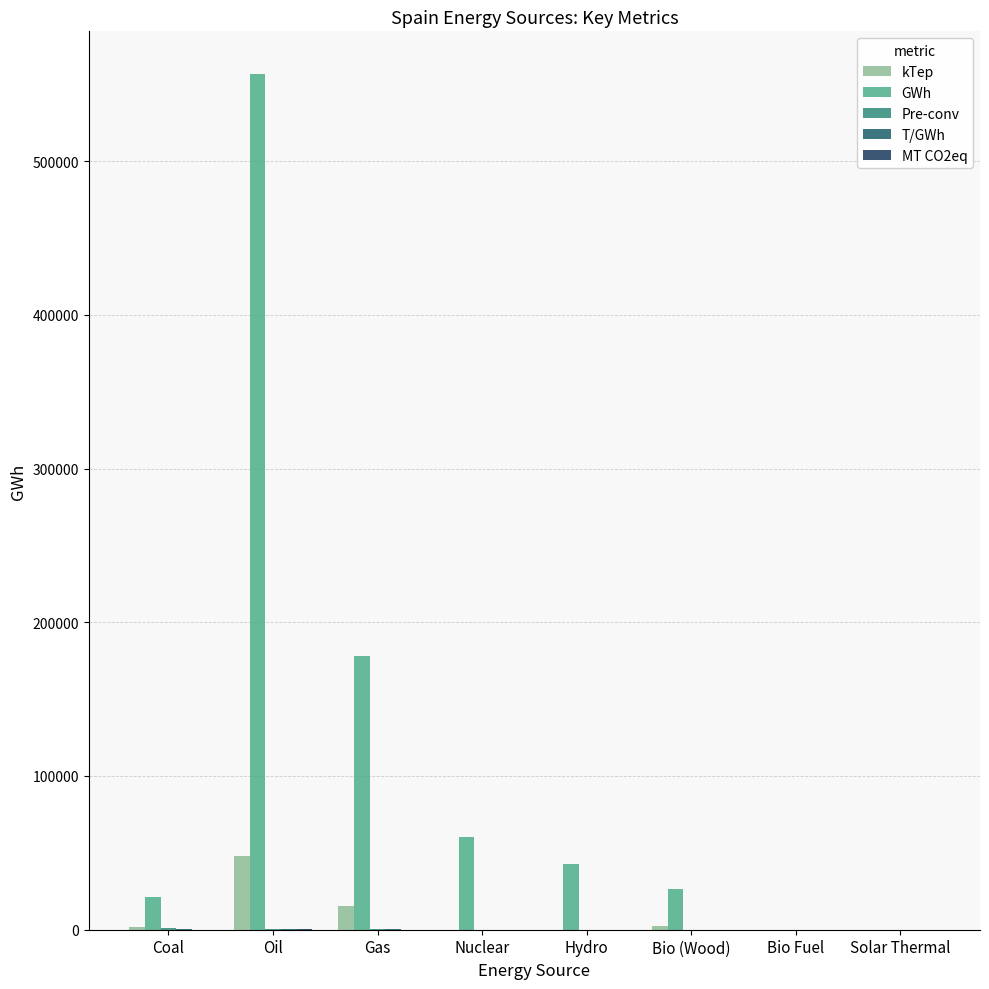

Are the bars grouped side by side (vs. stacked)?

Yes